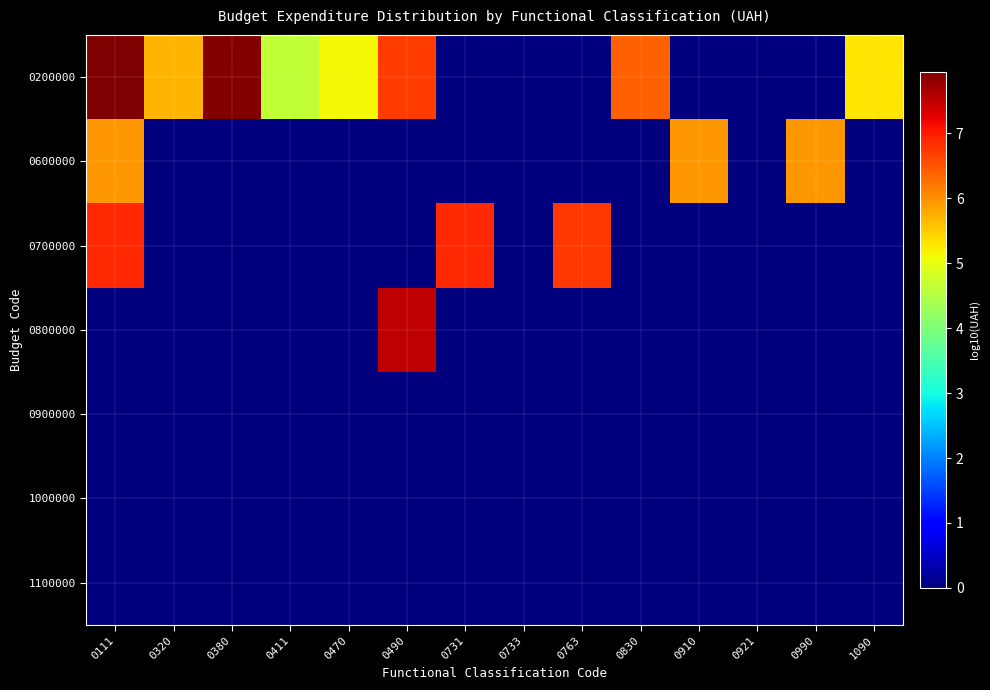

Which series has the widest spread of values?

0200000